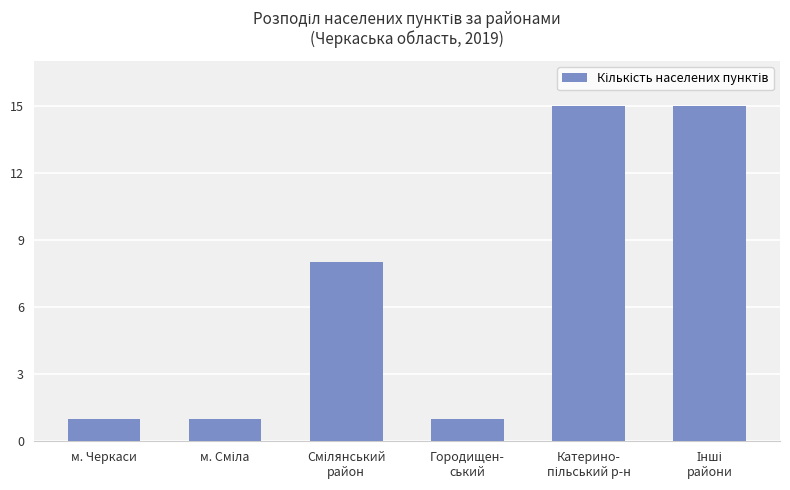

What is the maximum value shown in the chart?

15